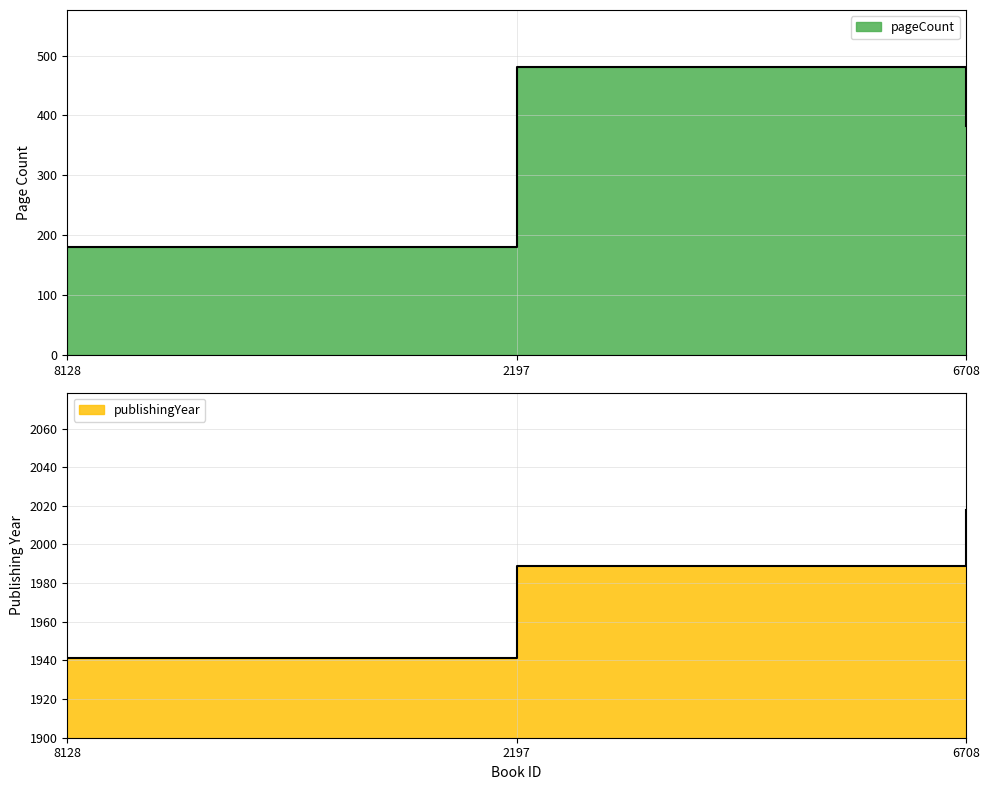

Reading left to right, what are all the values shown in this chart?

pageCount: 8128=180	2197=480	6708=383
publishingYear: 8128=1941	2197=1989	6708=2018